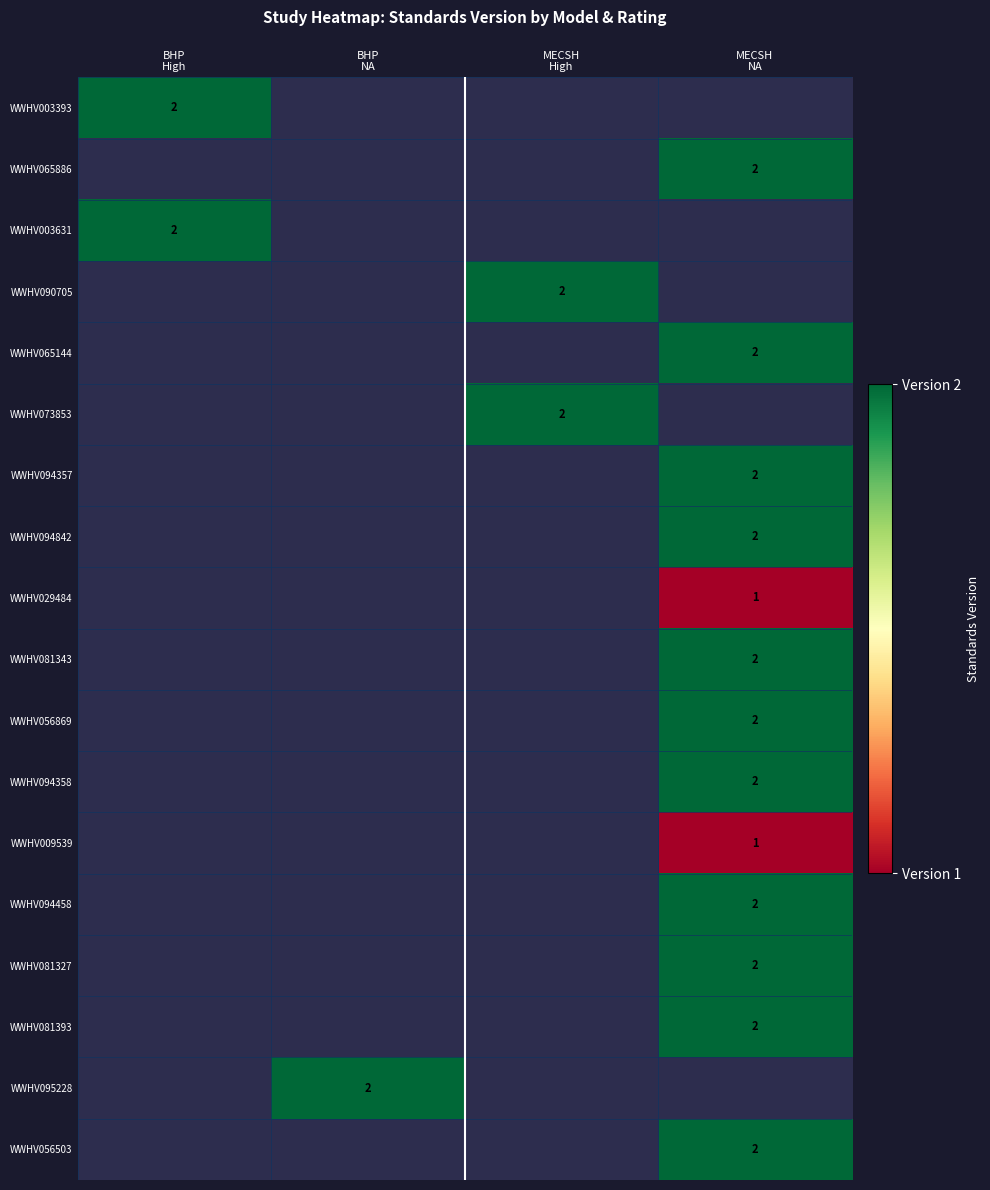

What is the smallest value displayed?

1.0